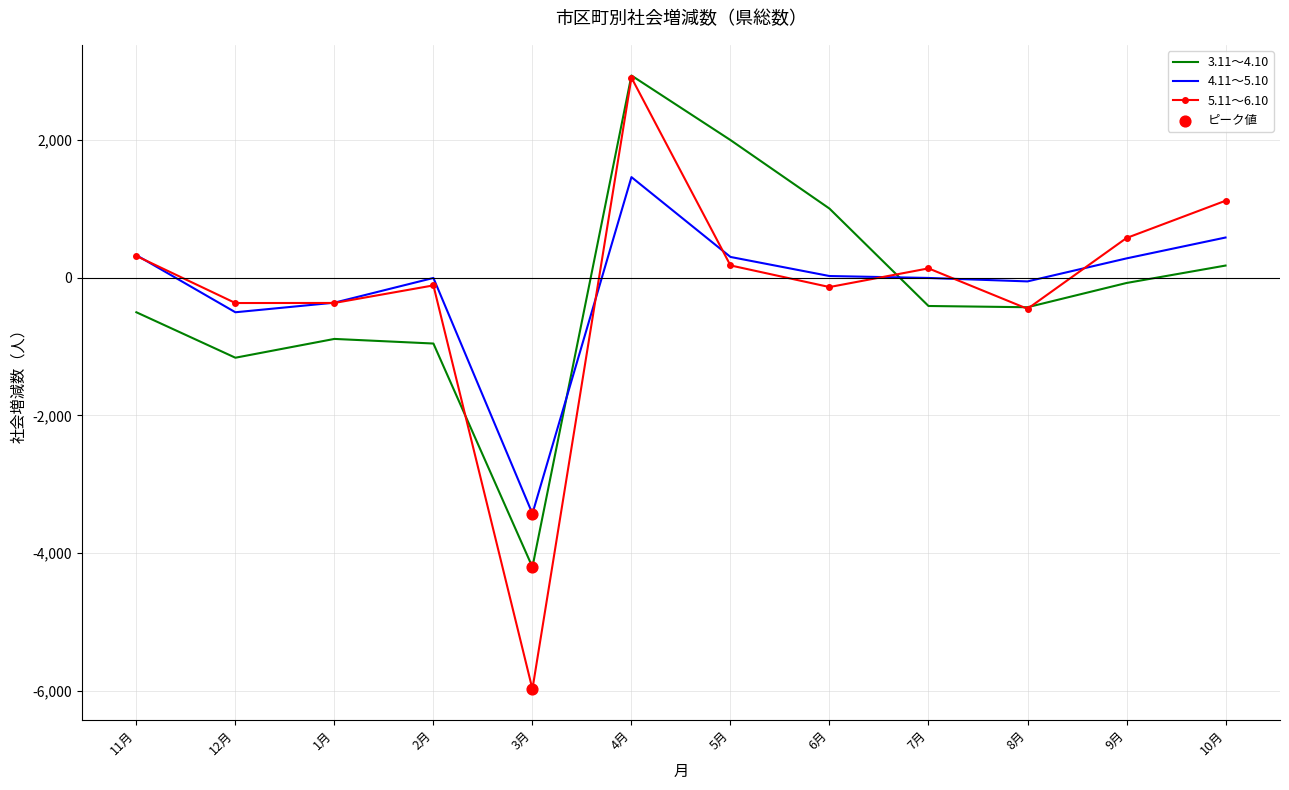

Which series has the widest spread of values?

5.11～6.10